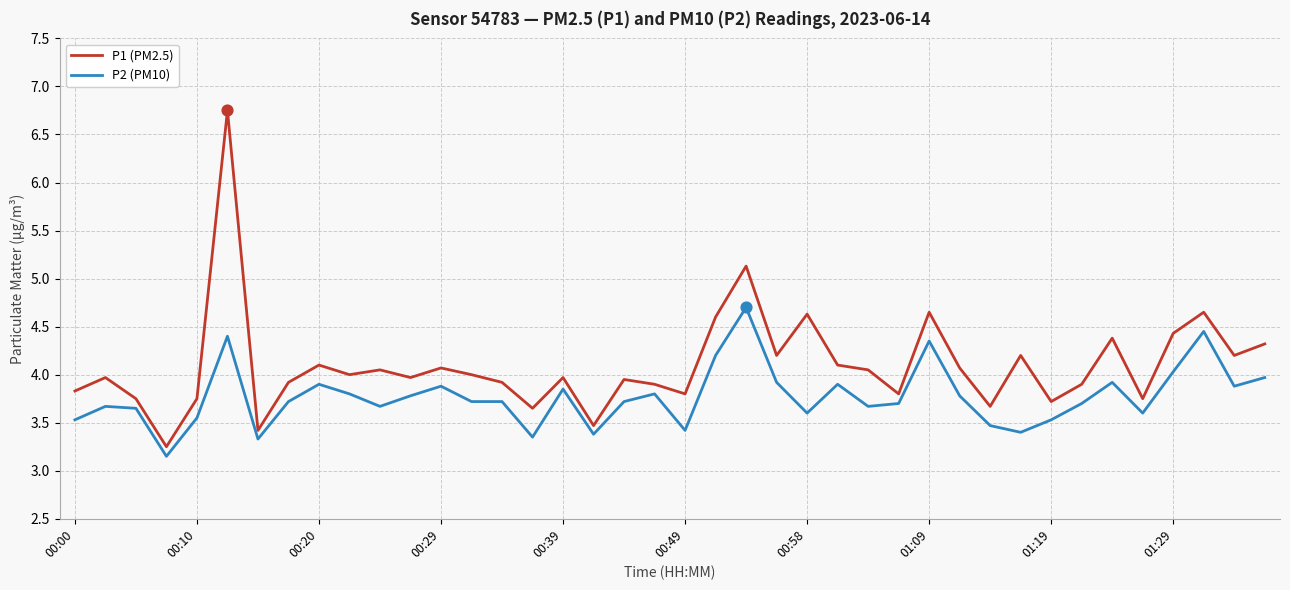

Which series has the largest total across all categories?

P1 (PM2.5)